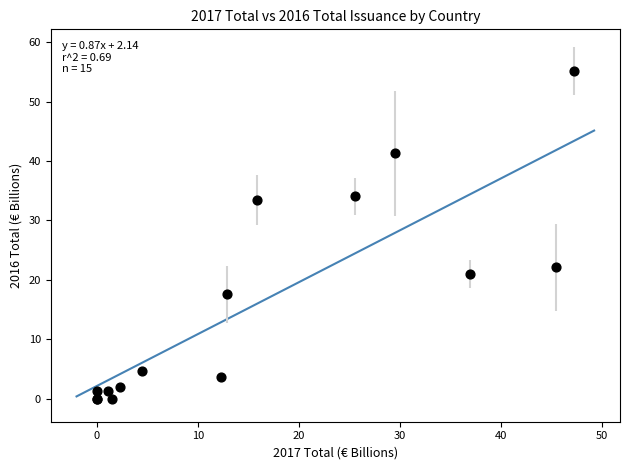

What Y value in the scatter plot is closest to 27?

22.1